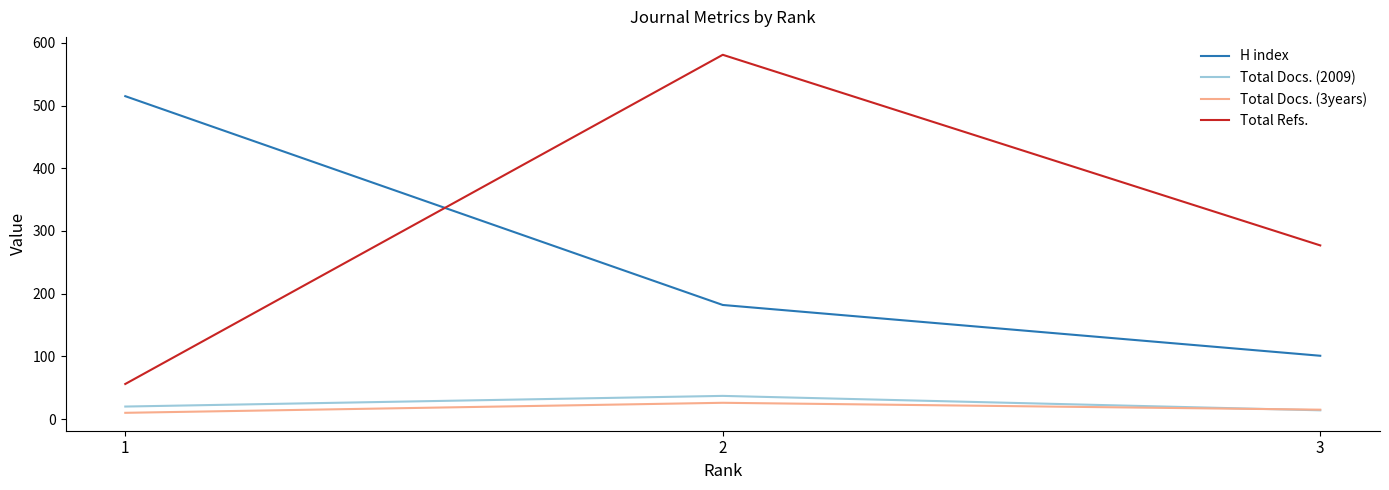

What is the sum of the Total Docs. (3years) values at 2 and 3?

41